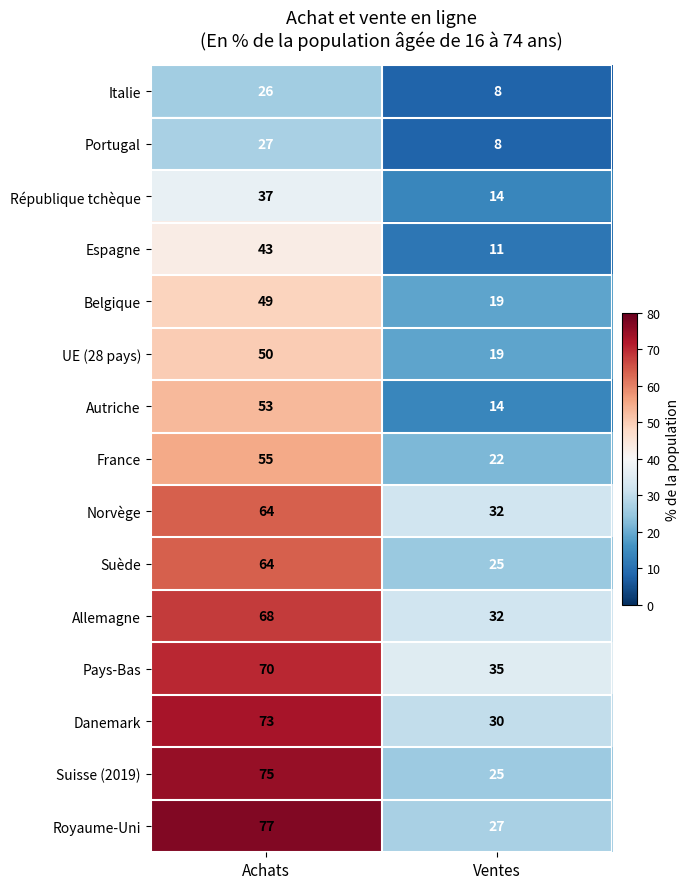

Rank the categories by Suisse (2019) value from highest to lowest.

Achats, Ventes